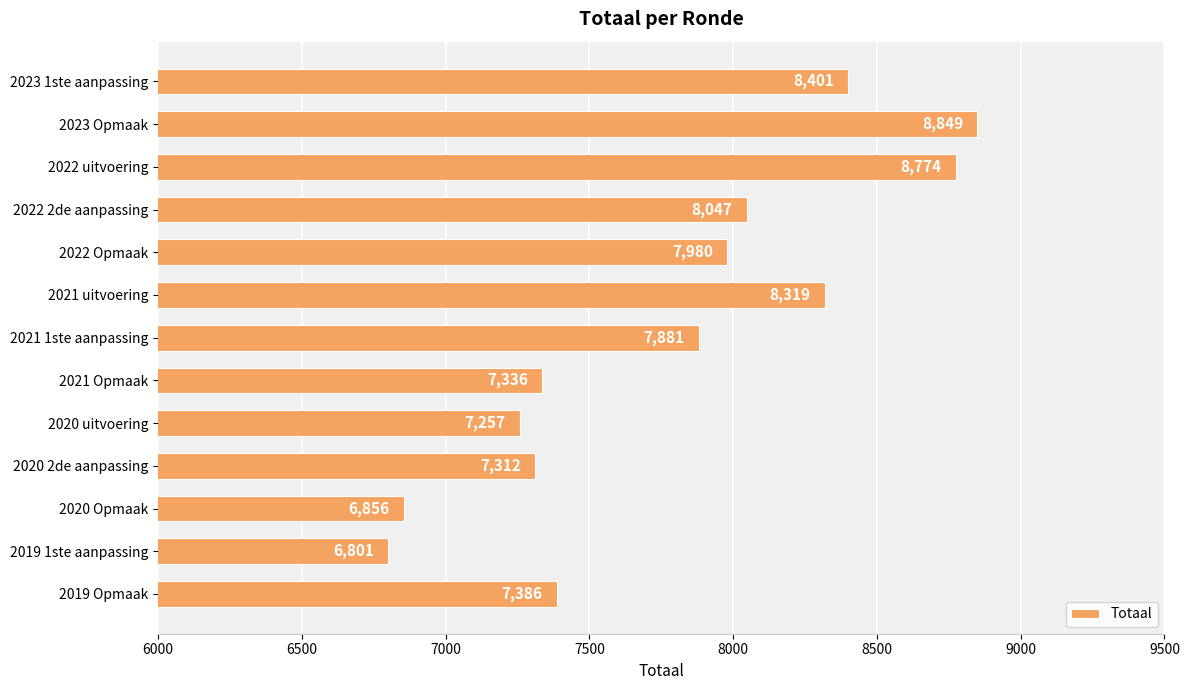

How many bars are there in total?

13